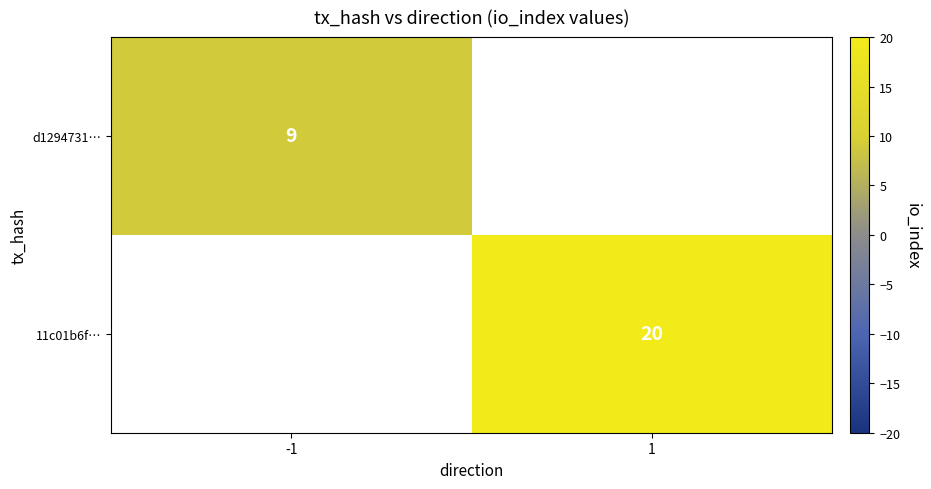

True or false: 11c01b6f… has a value of 30.0 at 1.

False